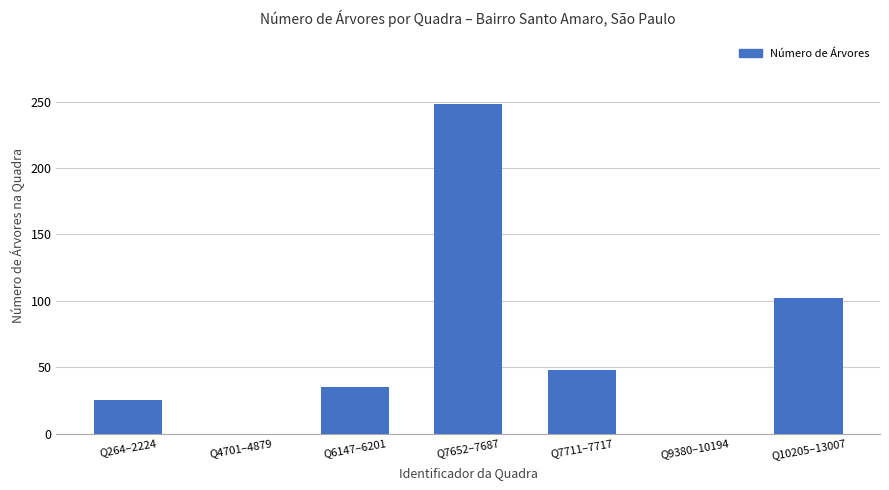

Does the chart contain stacked bars?

No